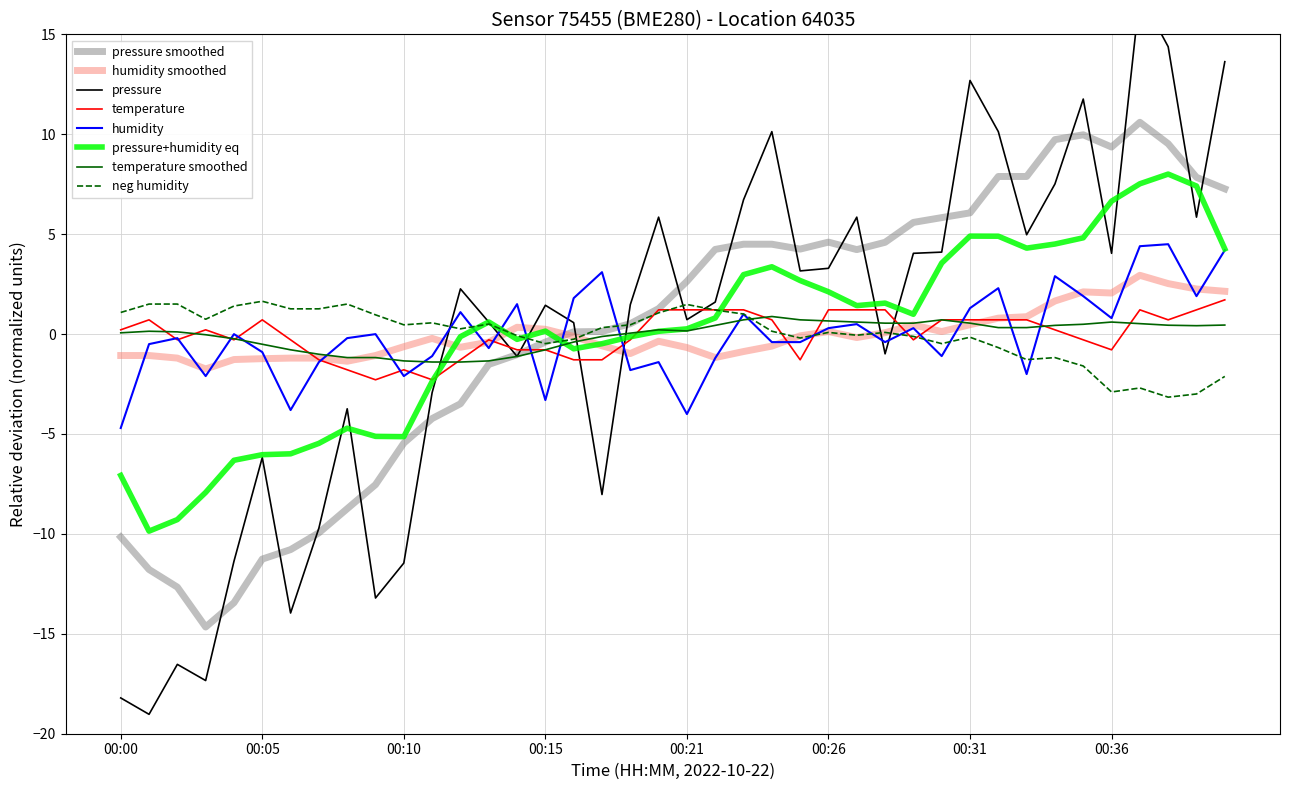

True or false: humidity smoothed has a value of 0.1 at 00:26.

True